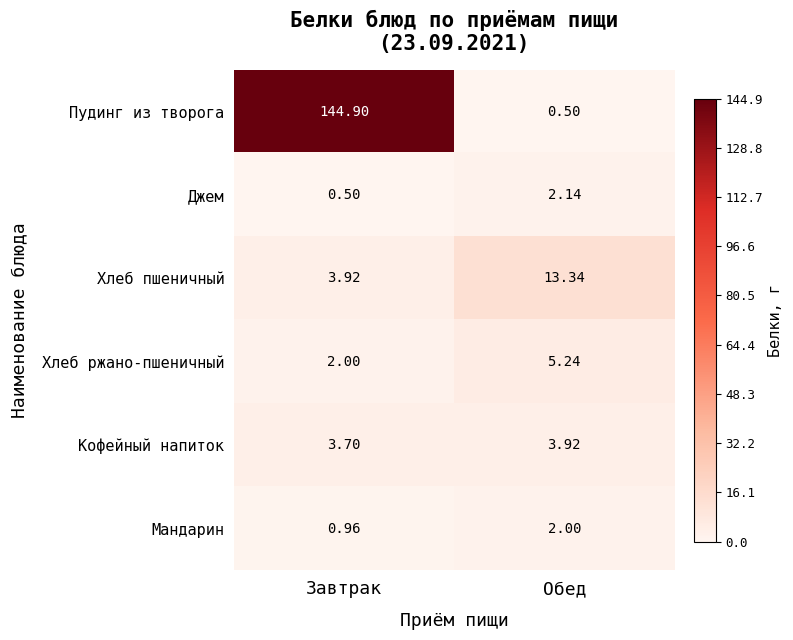

Which label corresponds to the largest value in the chart?

Завтрак